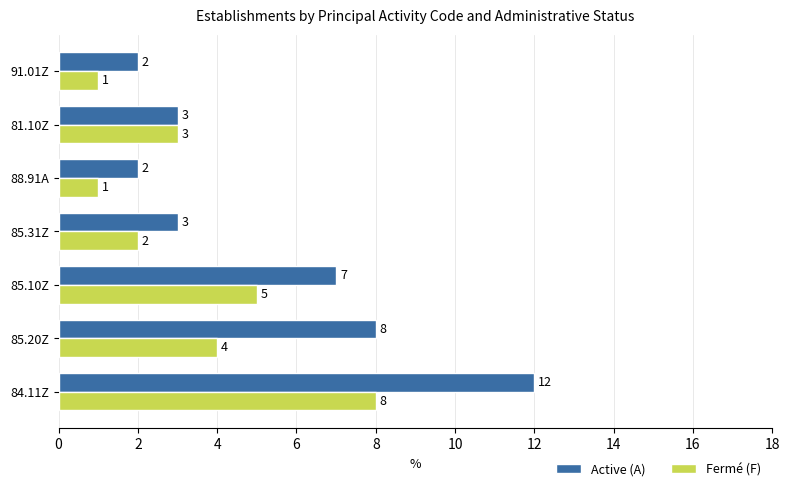

True or false: Fermé (F) has a value of 4 at 85.20Z.

True